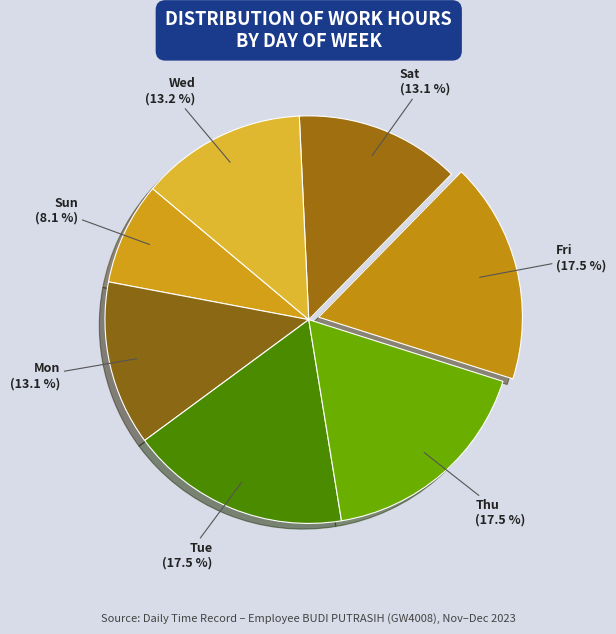

Which category has the smallest portion of the pie?

Sun